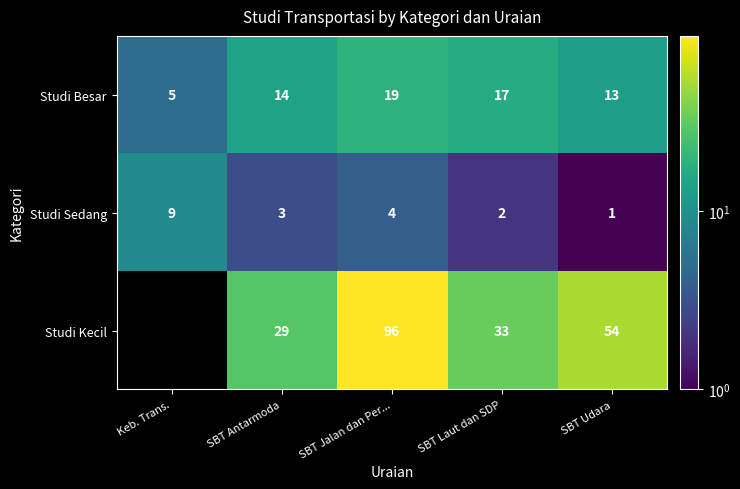

At SBT Laut dan SDP, list the series in order from smallest to largest.

Studi Sedang, Studi Besar, Studi Kecil